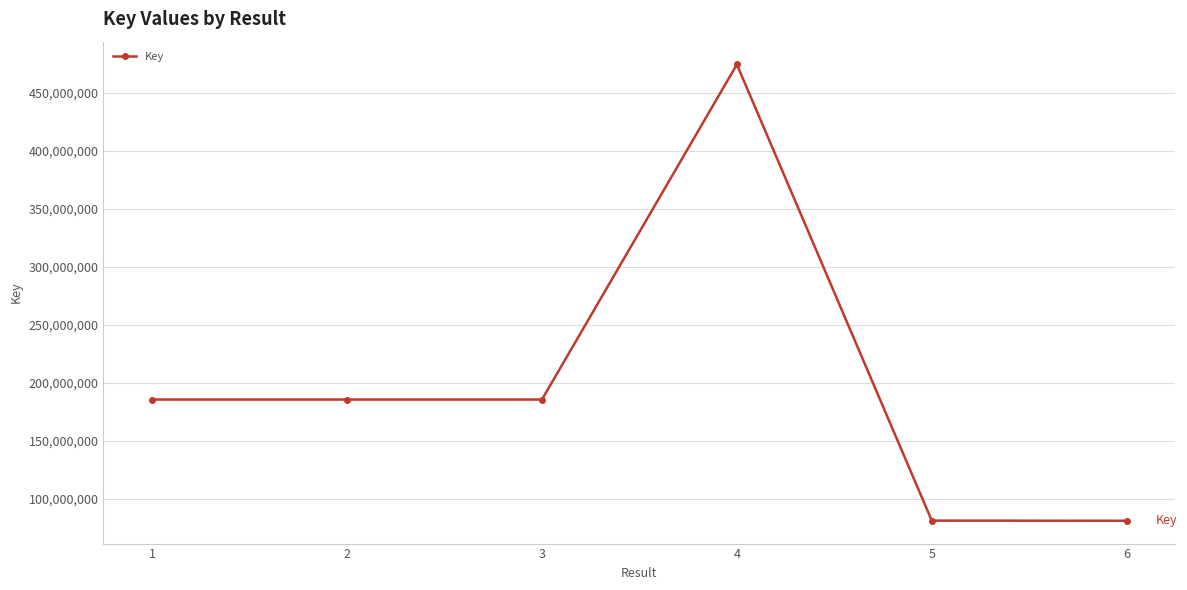

What is the value of the 4th point from the left?

474460317